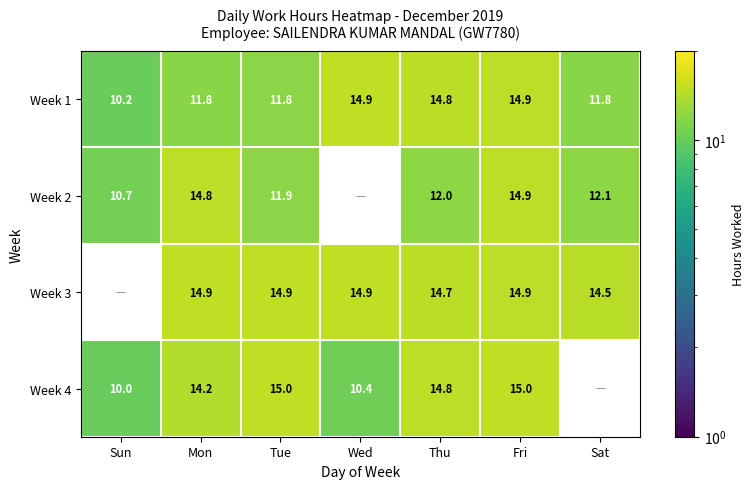

How many values in the Week 1 series are below 11?

1